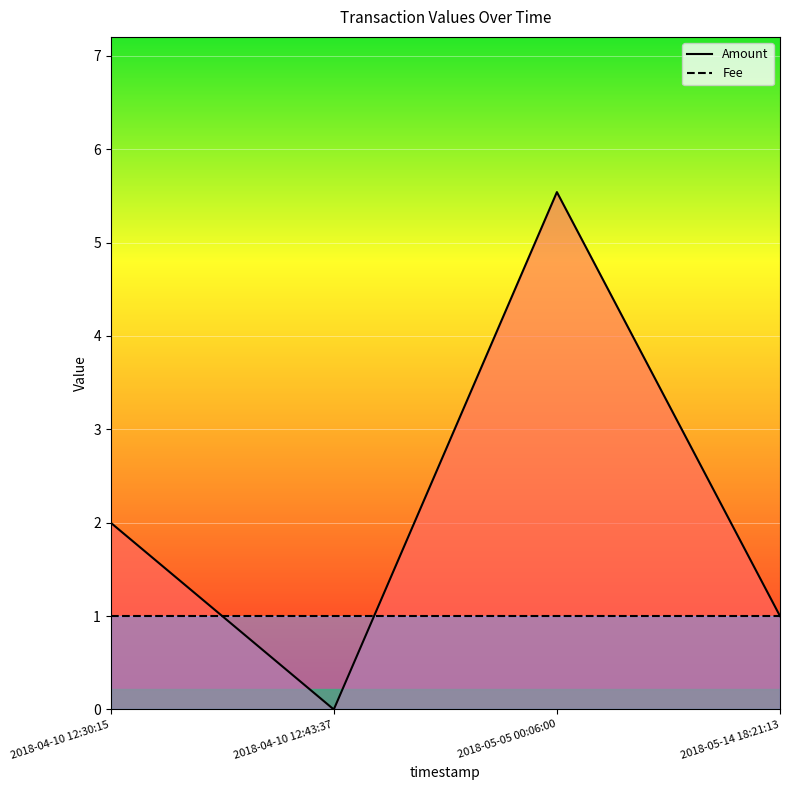

How many intersections are there between Fee and Amount?

2